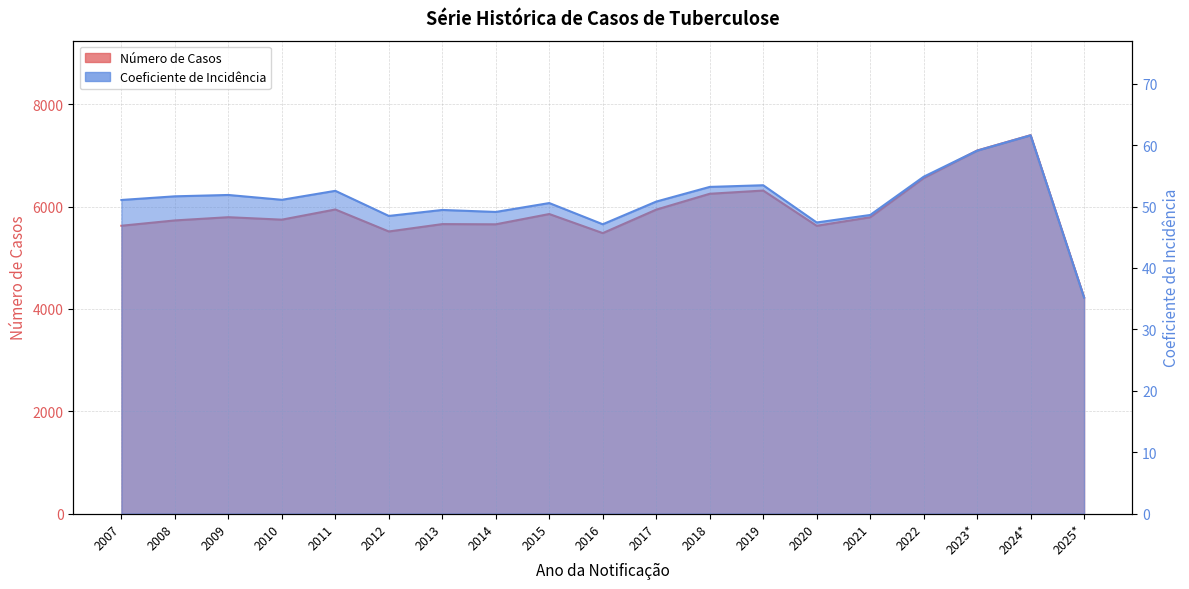

At which label does Número de Casos reach its minimum?

2025*